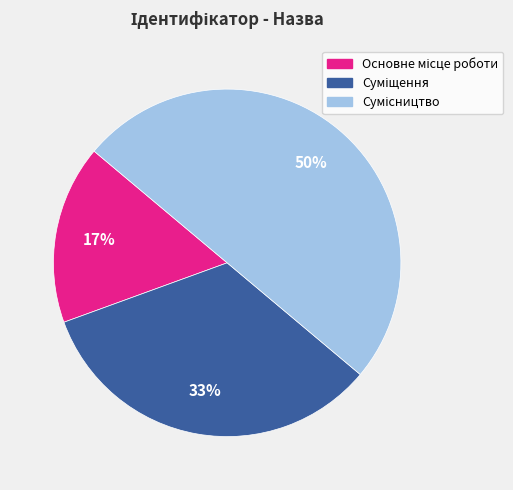

To the nearest percent, what is the average slice percentage?

33%